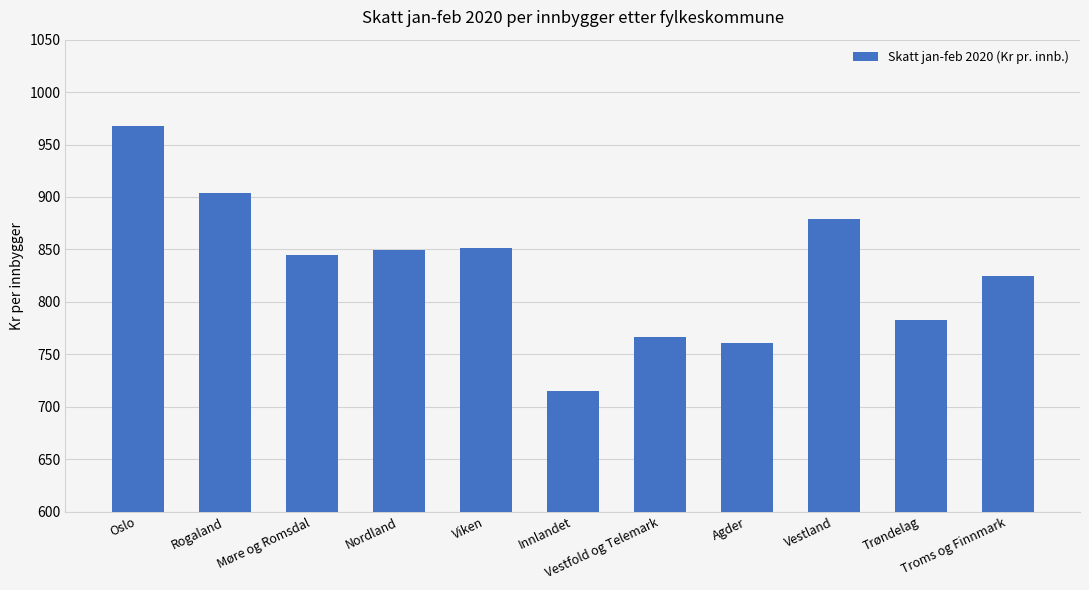

What is the greatest value displayed?

968.1